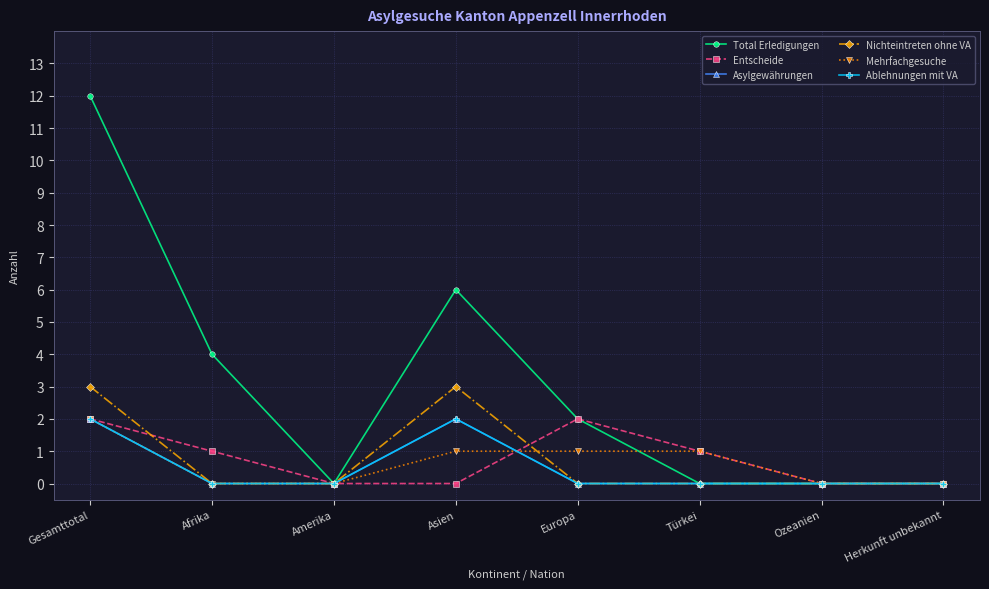

Does the chart have visible grid lines?

Yes